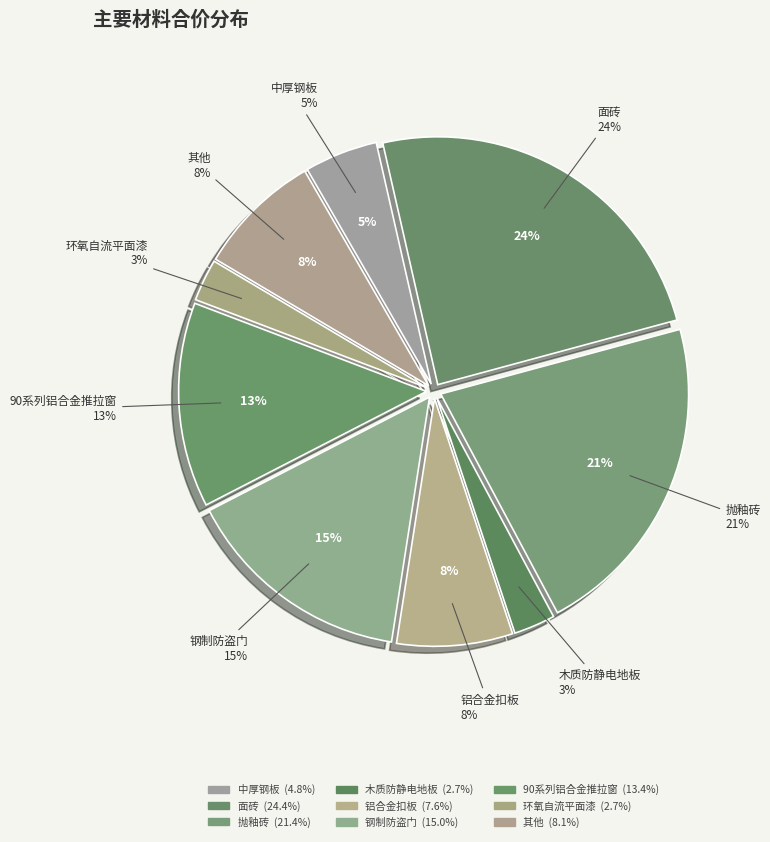

Is it true that 钢制防盗门 is 7% of the pie?

False